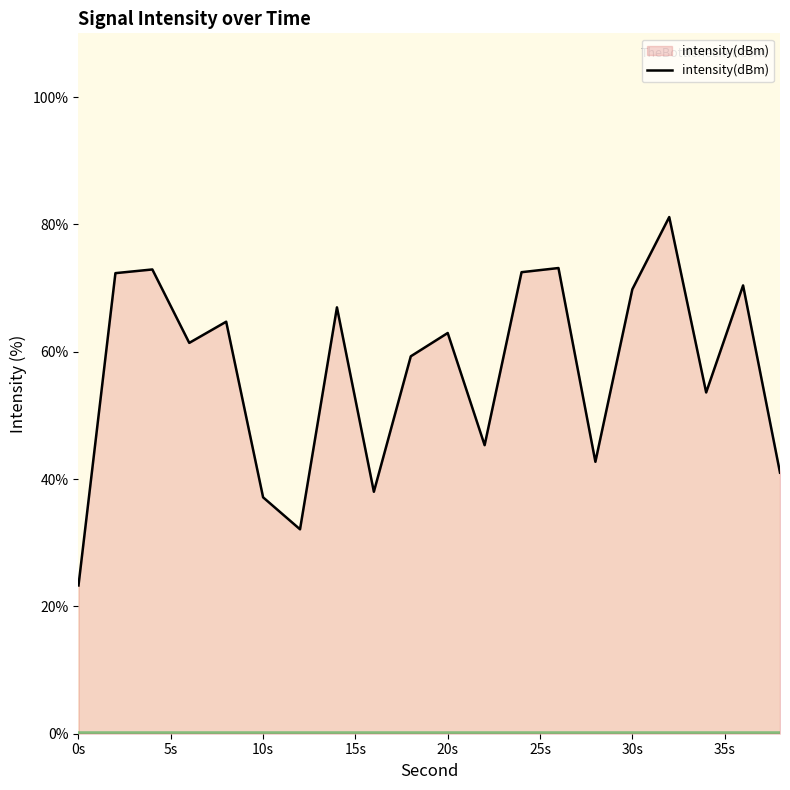

What is the greatest value displayed?

81.1